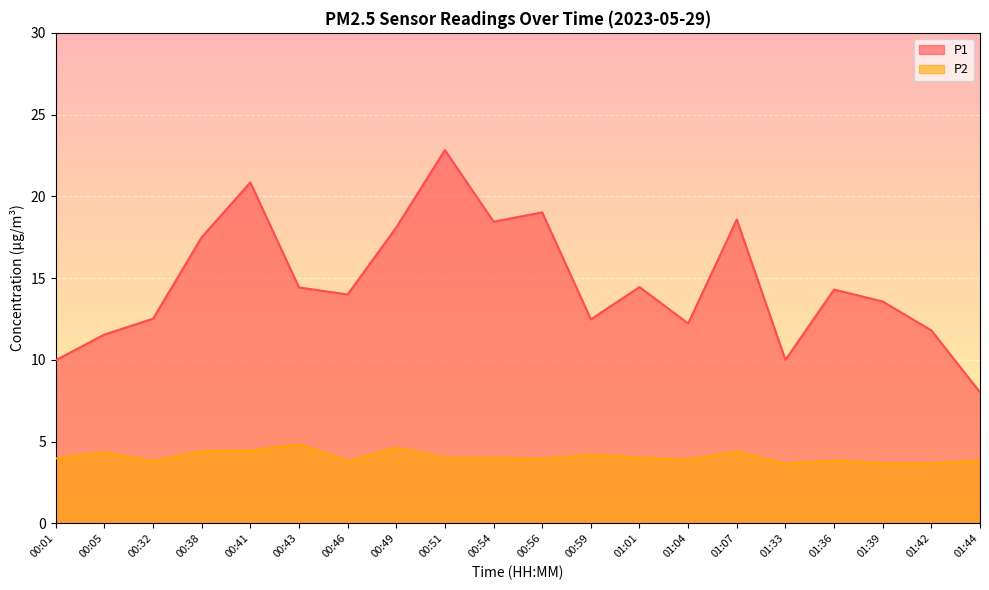

True or false: P2 and P1 intersect in this chart.

False